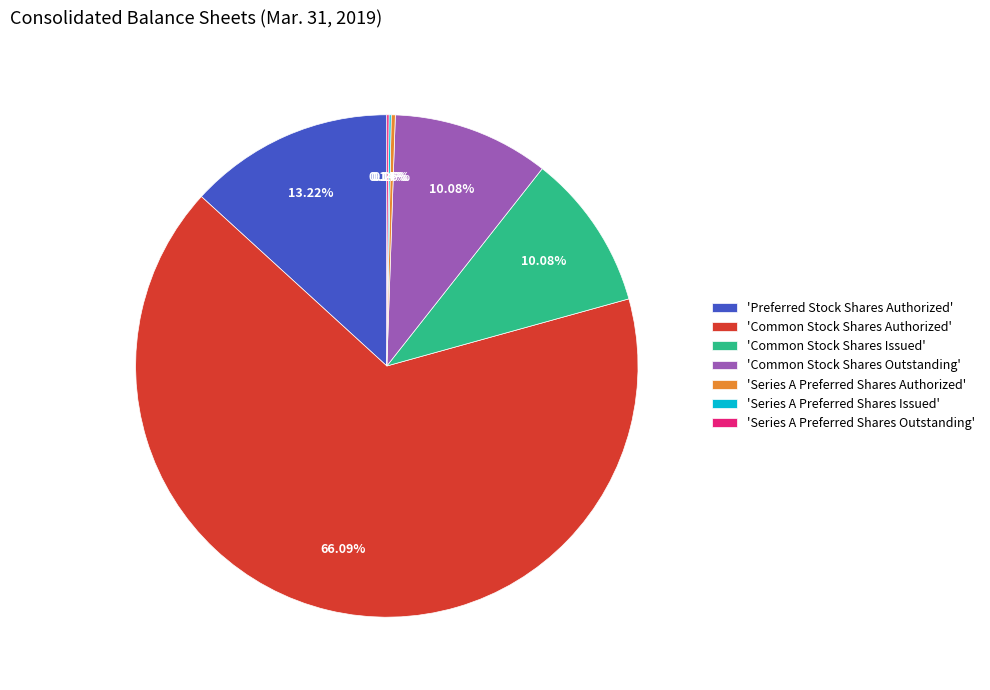

What is the majority slice?

'Common Stock Shares Authorized'